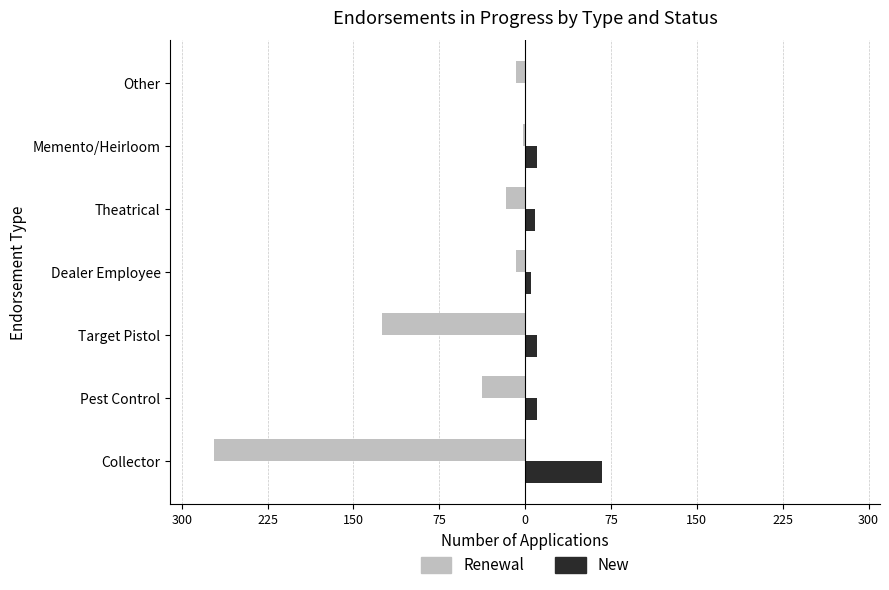

What is the value of the Renewal bar at the 2nd from the left?

-38